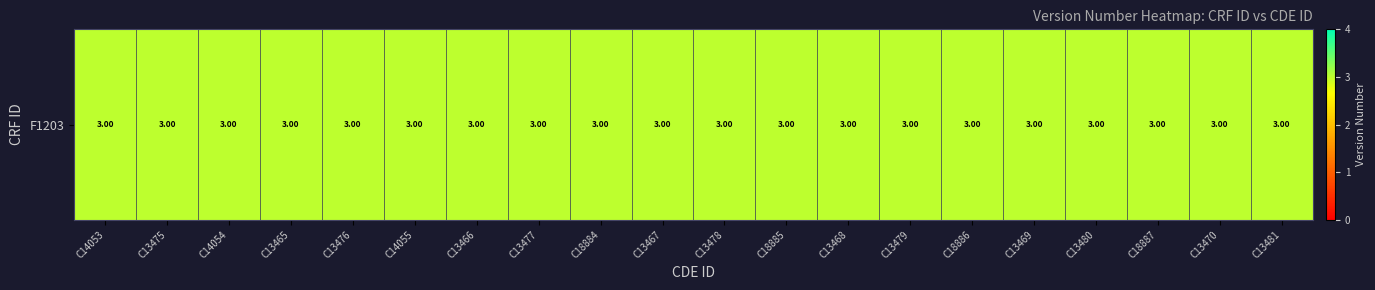

Approximately how many times larger is the value at C13480 compared to C14053?

1.0